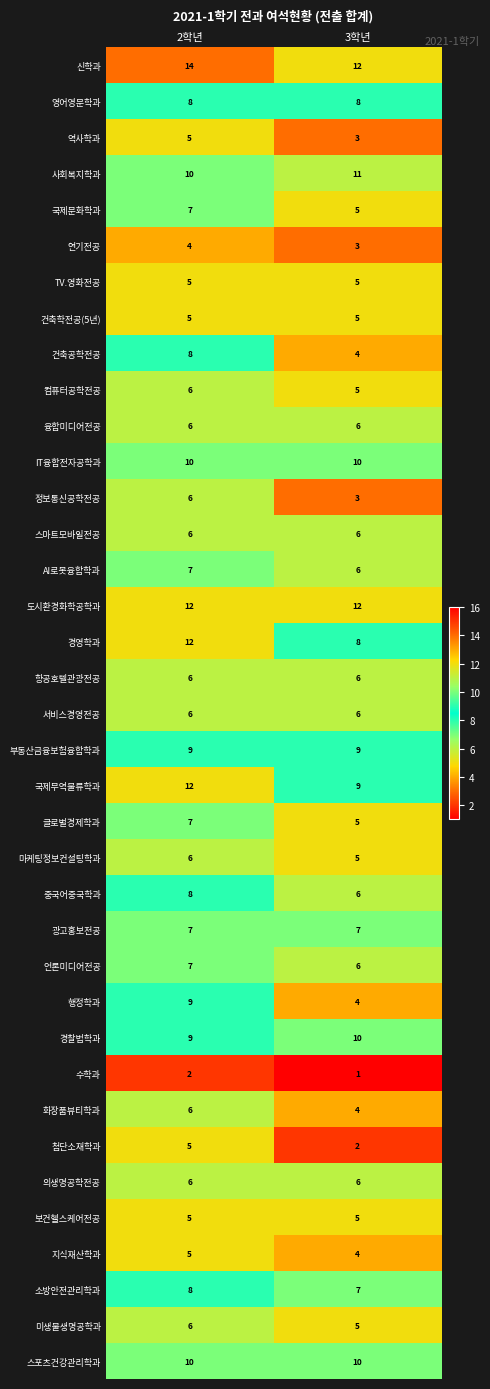

What is the difference between the maximum and minimum values in the 첨단소재학과 series?

3